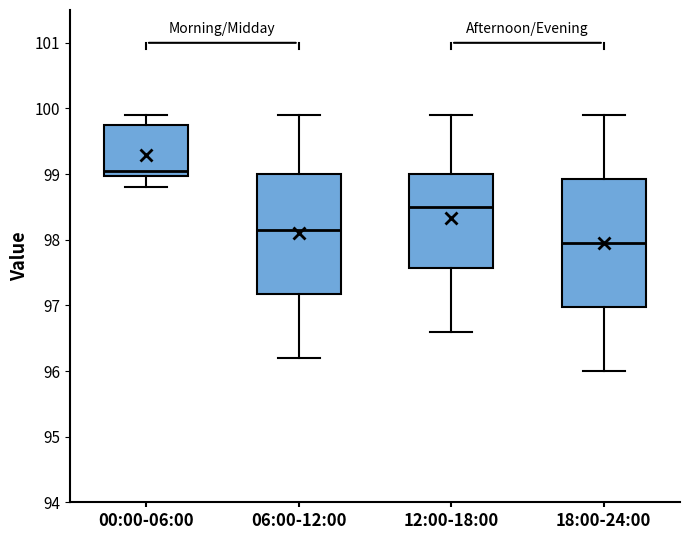

Where is the upper edge of the box for 06:00-12:00 on the y-axis? The values are not printed on the chart, so give them approximately, as read against the axis.

99.0